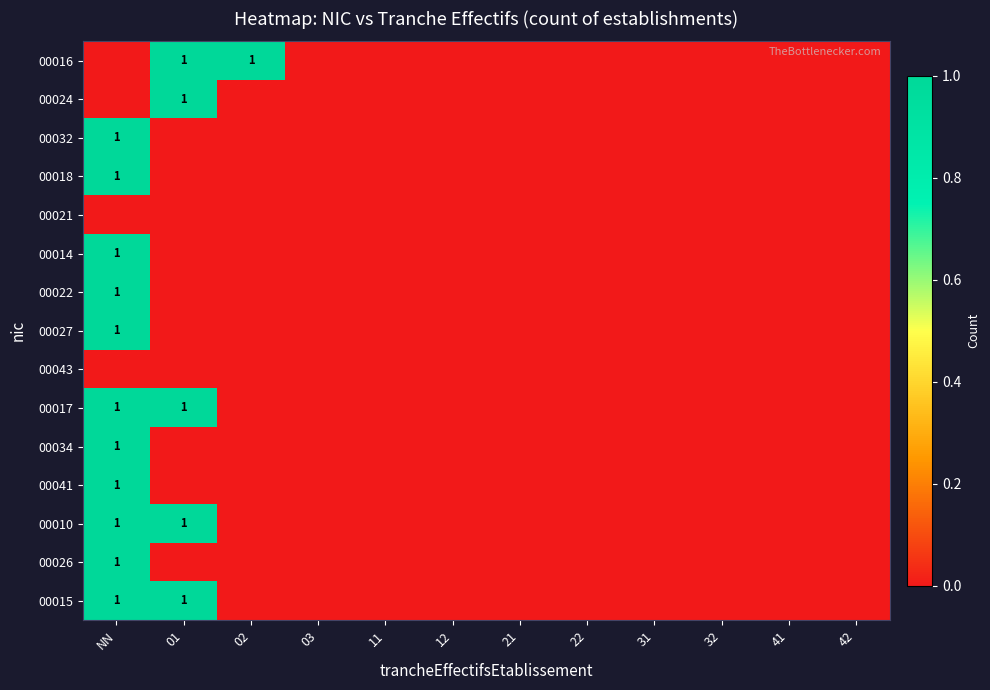

The value of 00032 at NN is 1. True or false?

True